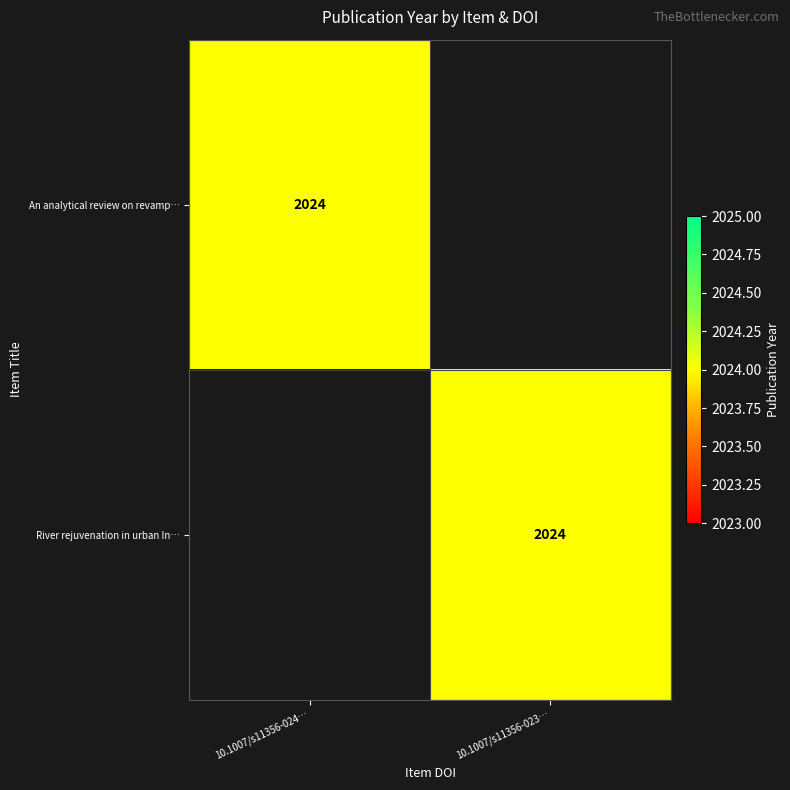

Between 10.1007/s11356-023… and 10.1007/s11356-024…, which is larger?

10.1007/s11356-024…